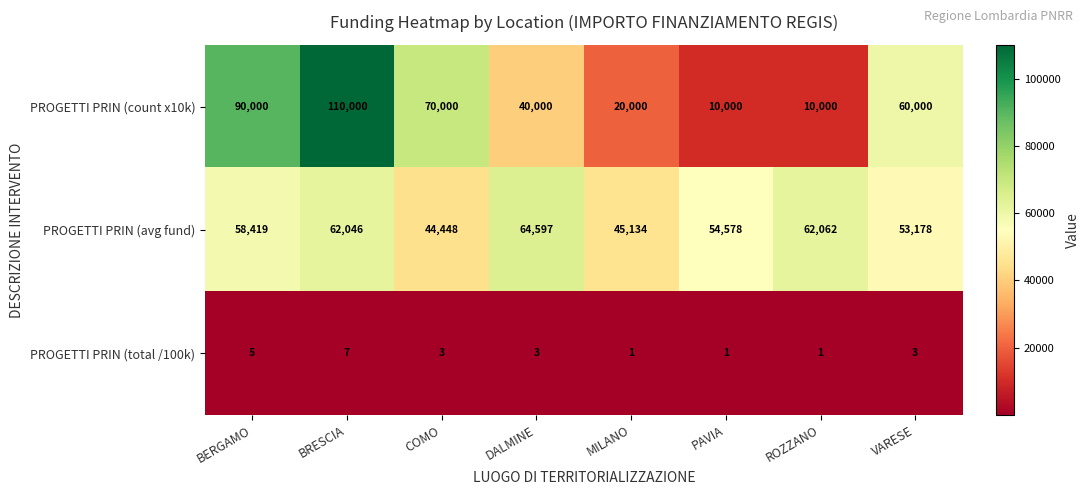

At how many categories does at least one series exceed 19435?

8